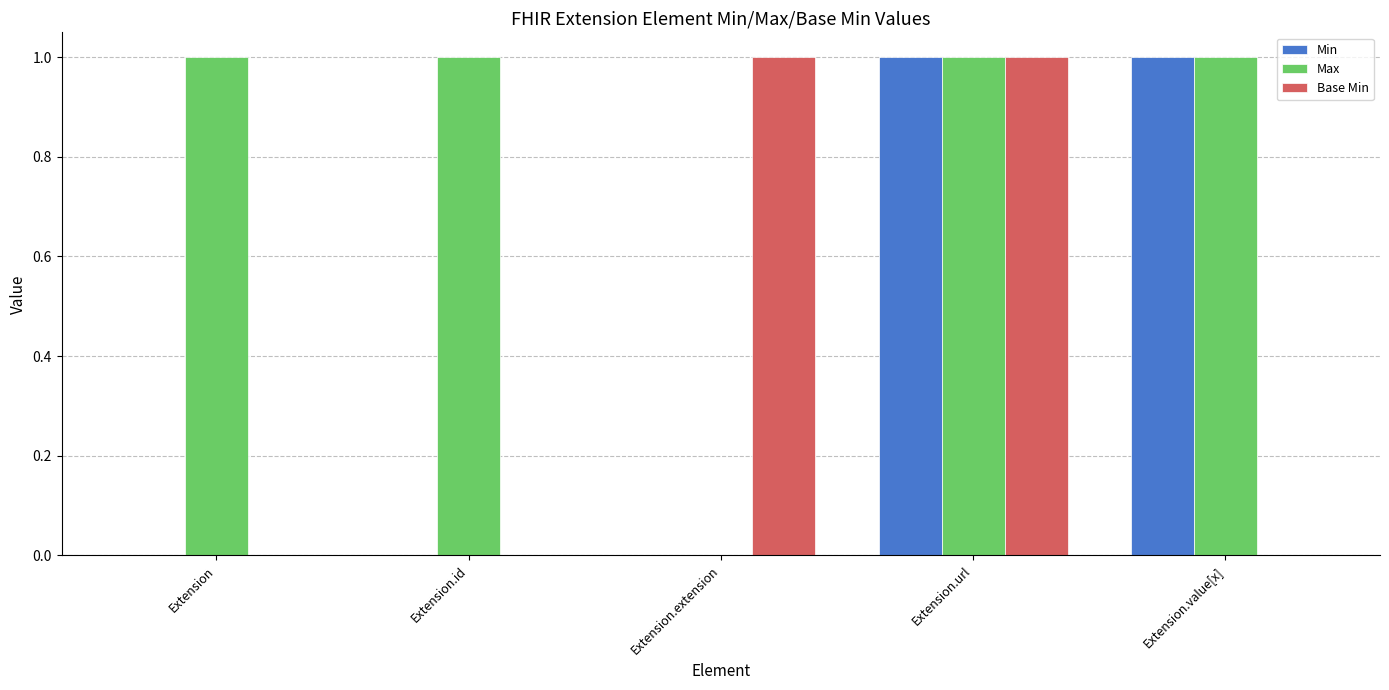

True or false: Max has a value of 2 at Extension.url.

False